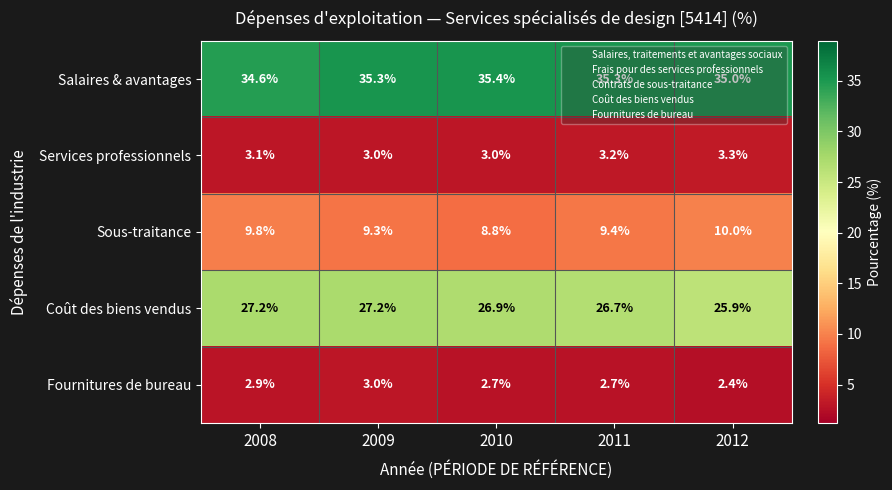

The value of Services professionnels at 2010 is 3.0. True or false?

True